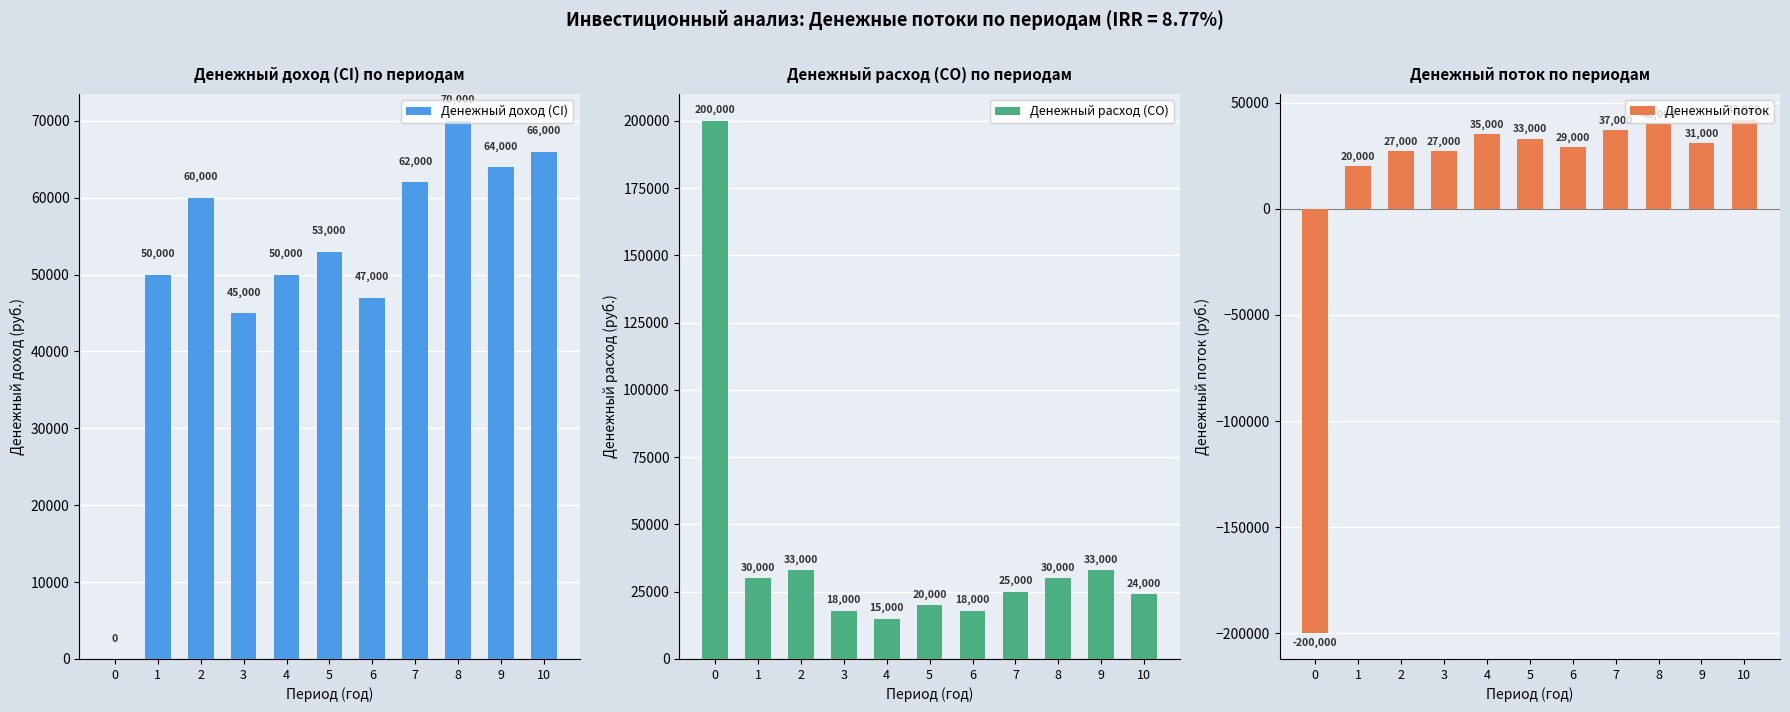

Reading left to right, extract all data points from this chart.

Денежный доход (CI): 0=0	1=50000	2=60000	3=45000	4=50000	5=53000	6=47000	7=62000	8=70000	9=64000	10=66000
Денежный расход (CO): 0=200000	1=30000	2=33000	3=18000	4=15000	5=20000	6=18000	7=25000	8=30000	9=33000	10=24000
Денежный поток: 0=-200000	1=20000	2=27000	3=27000	4=35000	5=33000	6=29000	7=37000	8=40000	9=31000	10=42000